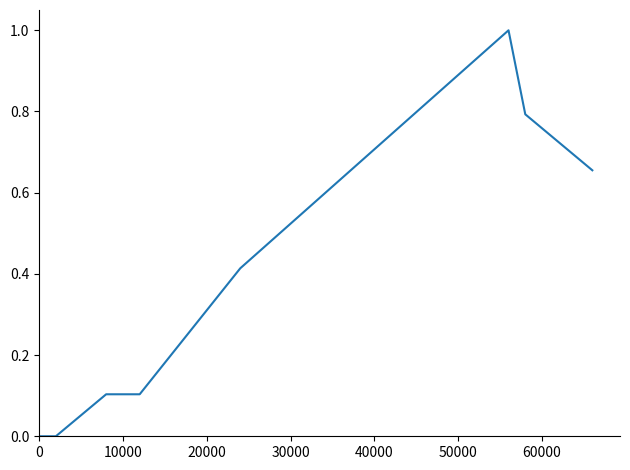

Reading left to right, list all the values displayed in this chart.

0.0	0.0	0.0	0.0	0.1	0.1	0.2	0.4	1.0	0.8	0.7